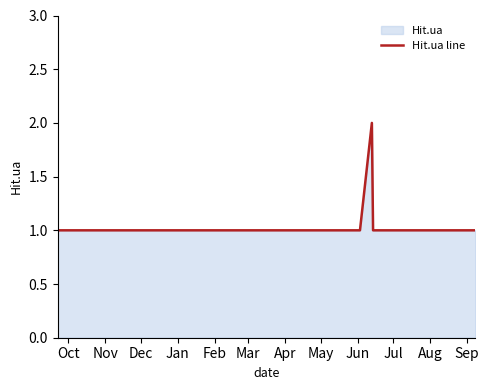

What is the label of the 17th point from the right?

Dec